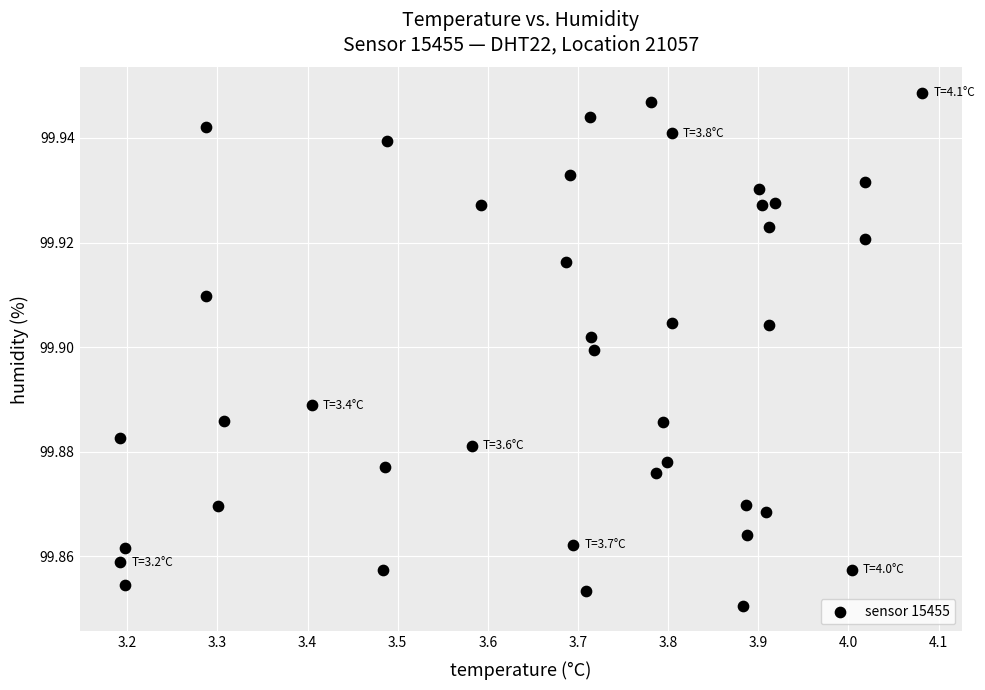

What is the range of X values (max minus min)?

0.9